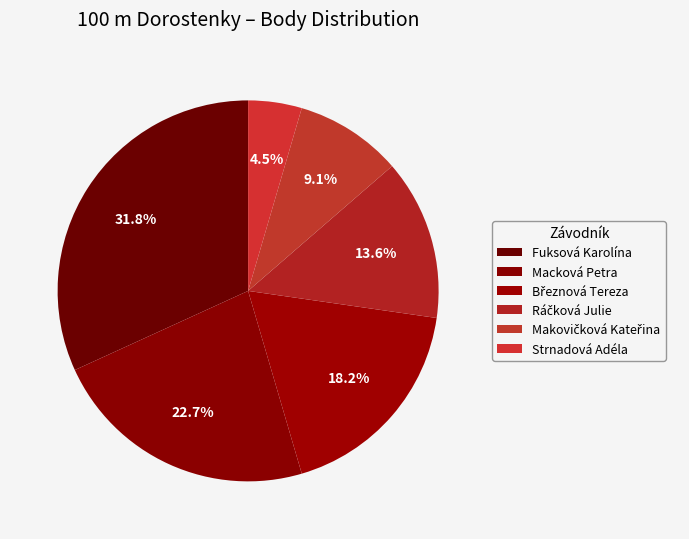

How many segments does this pie chart have?

6